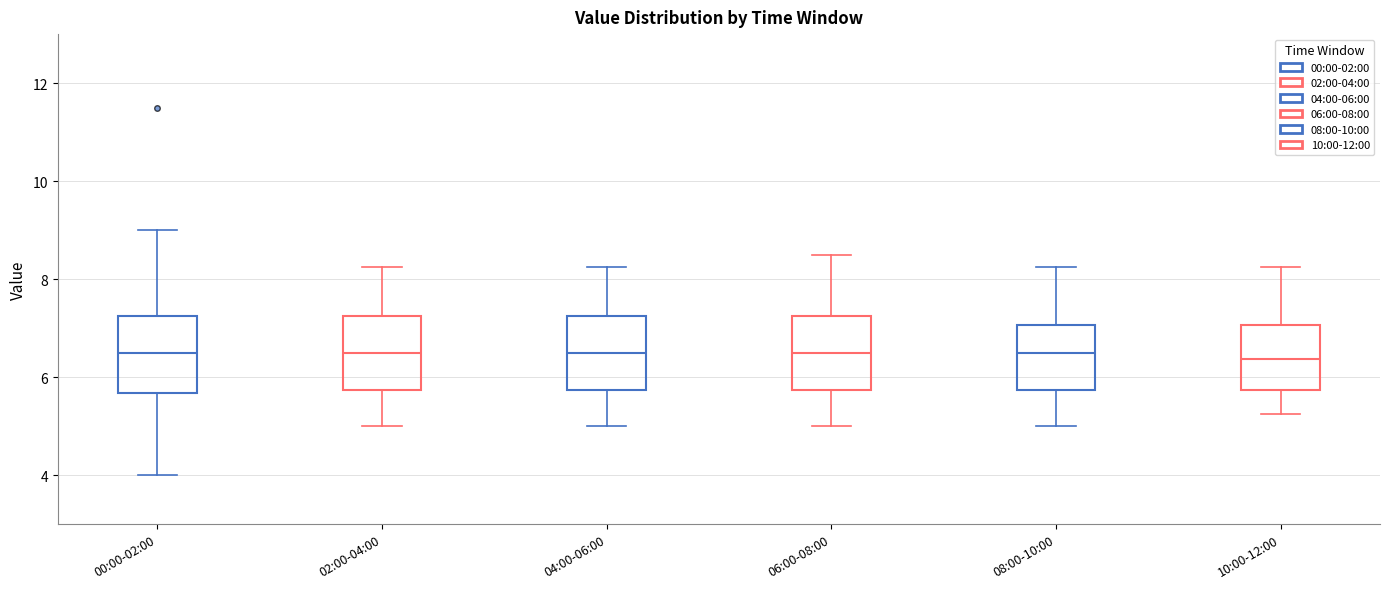

Reading left to right, transcribe this box plot: for each box, give where its median line is, the range the box spans, and where its two whiskers end, as read against the y-axis. The values are not printed on the chart, so give them approximately, as read against the axis.

00:00-02:00: median 6.6, box 5.6 to 7.2, whiskers 4.0 to 9.0
02:00-04:00: median 6.6, box 5.8 to 7.2, whiskers 5.0 to 8.2
04:00-06:00: median 6.6, box 5.8 to 7.2, whiskers 5.0 to 8.2
06:00-08:00: median 6.6, box 5.8 to 7.2, whiskers 5.0 to 8.6
08:00-10:00: median 6.6, box 5.8 to 7.0, whiskers 5.0 to 8.2
10:00-12:00: median 6.4, box 5.8 to 7.0, whiskers 5.2 to 8.2